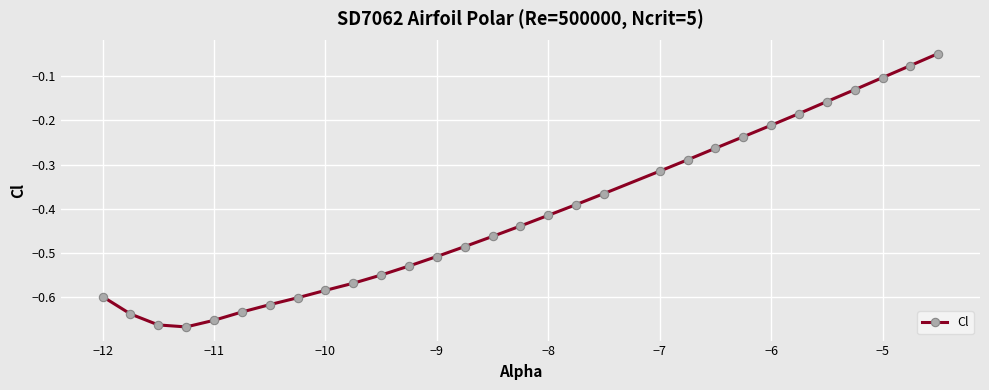

How many interior local valleys (lower than both neighbors) does the data have?

1